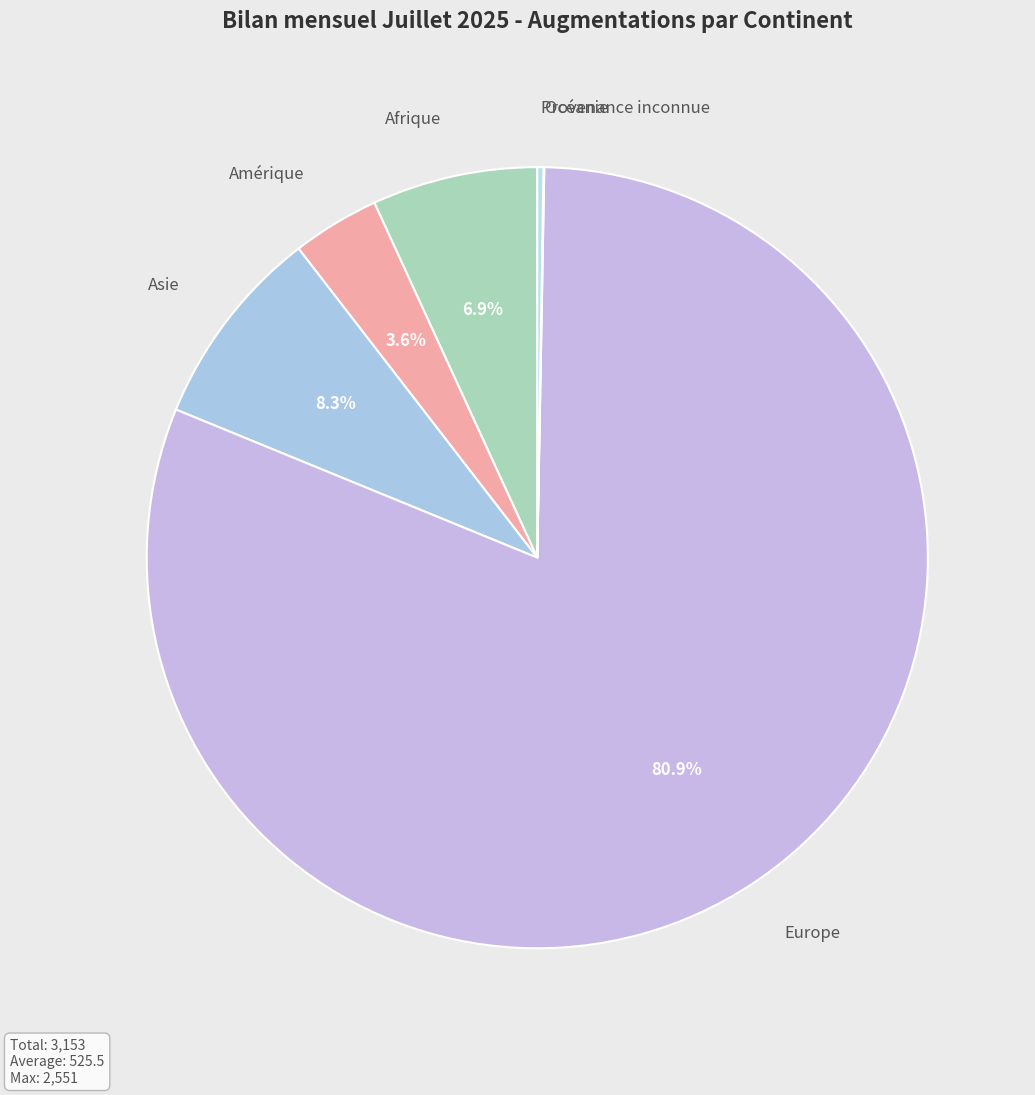

To the nearest percent, what is the average slice percentage?

17%